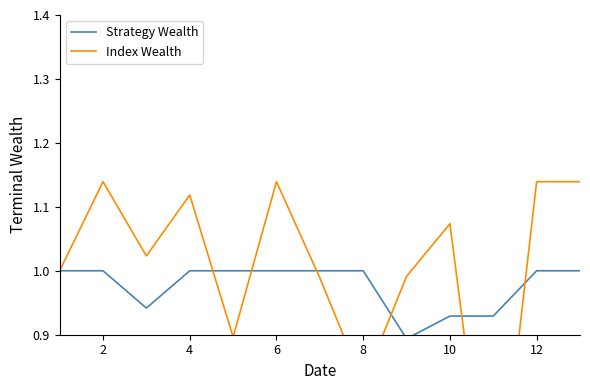

Where is the first local maximum for Index Wealth?

2